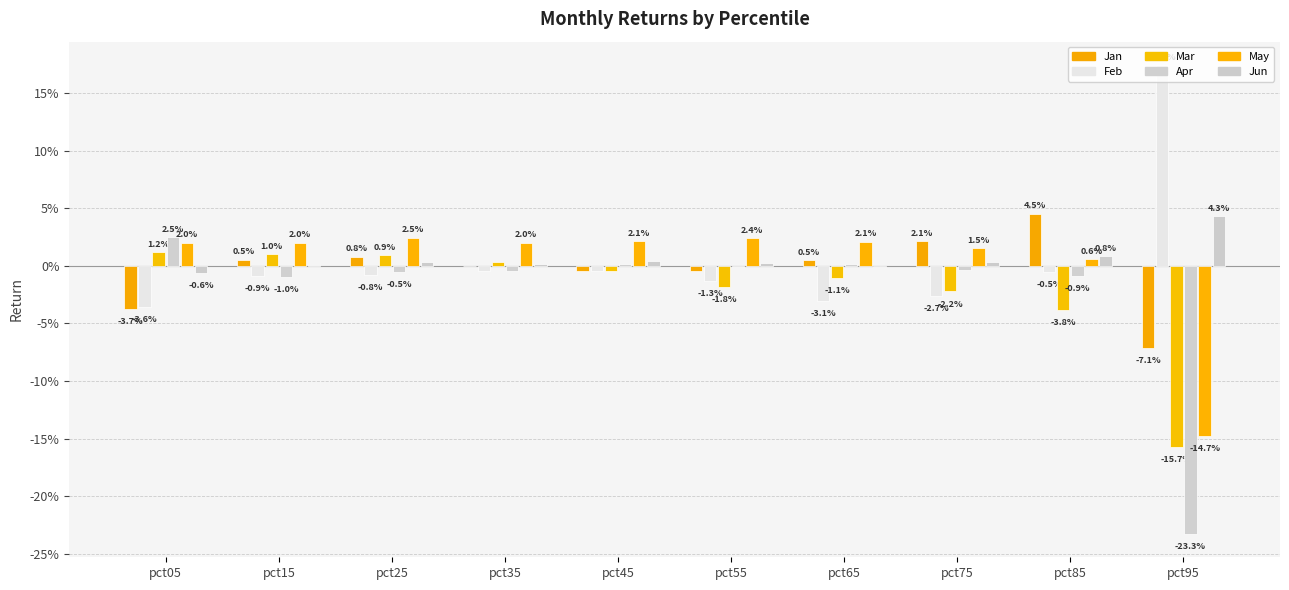

Are the bars horizontal?

No